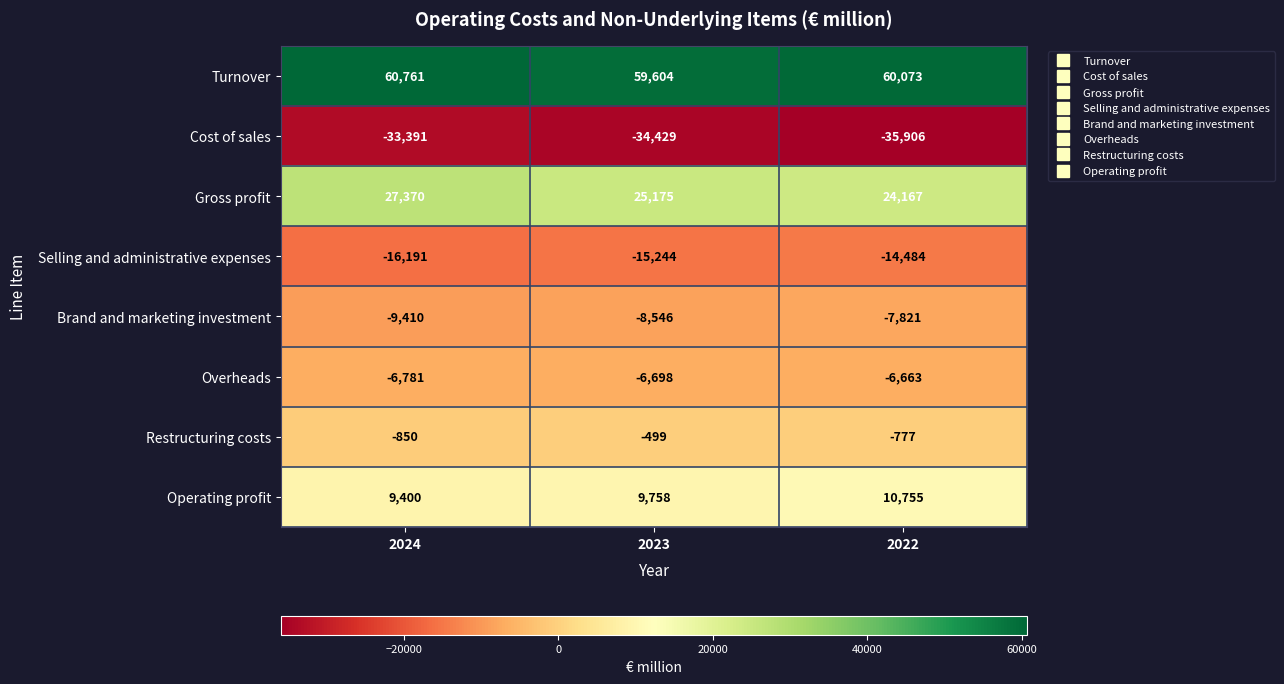

Which label corresponds to the largest value in the chart?

2024